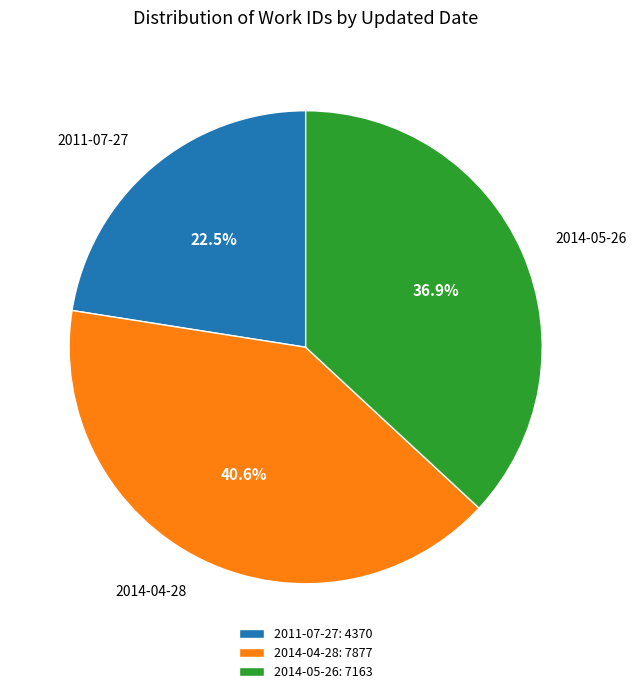

What percentage is the 2014-05-26 slice, to the nearest percent?

37%